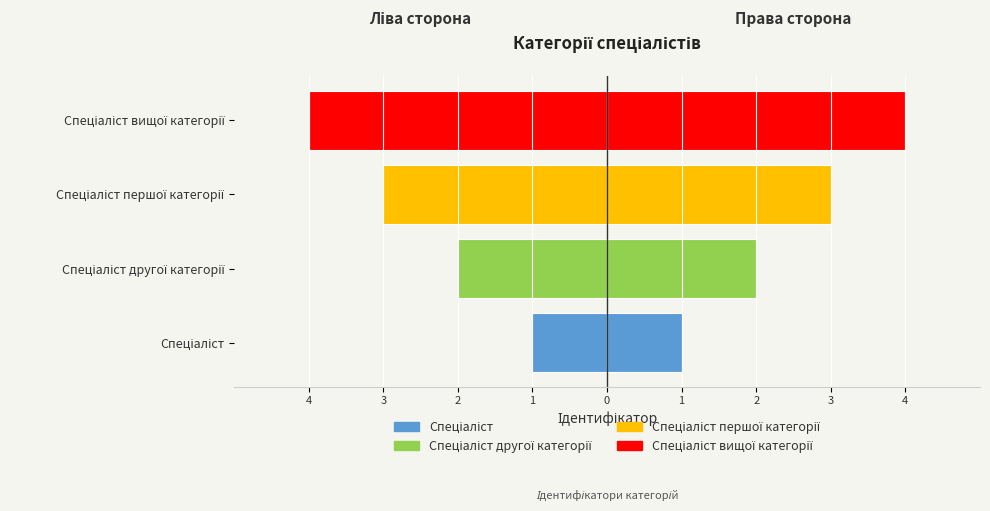

Count the number of categories in the chart.

4